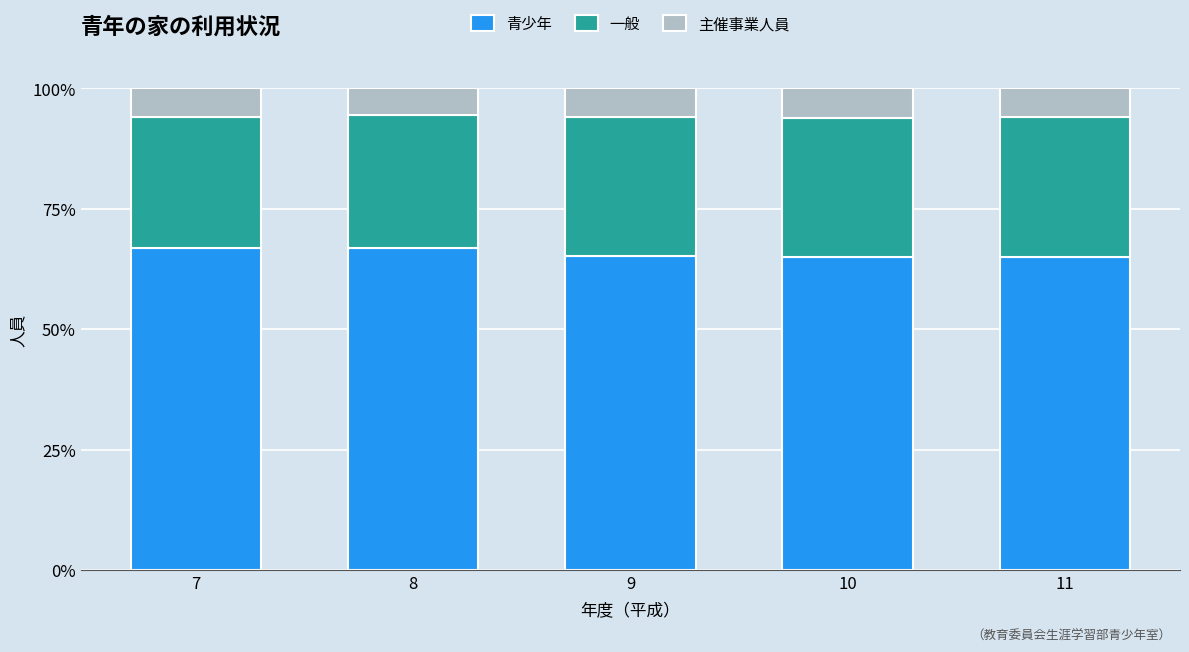

What is the total value across all series at 8?

100.0